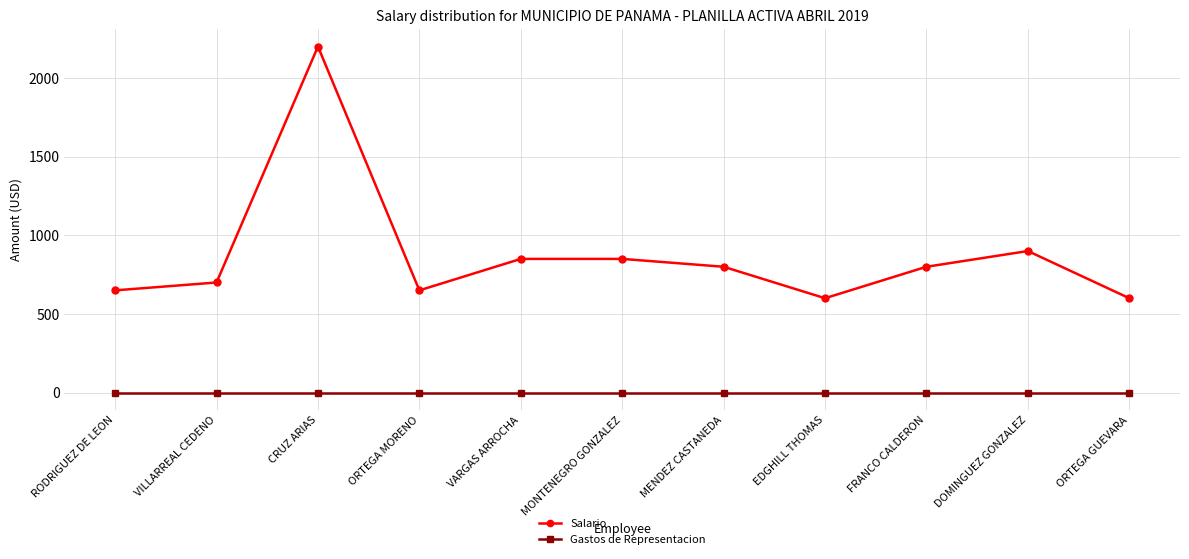

Is it true that Gastos de Representacion equals 0 at ORTEGA GUEVARA?

True